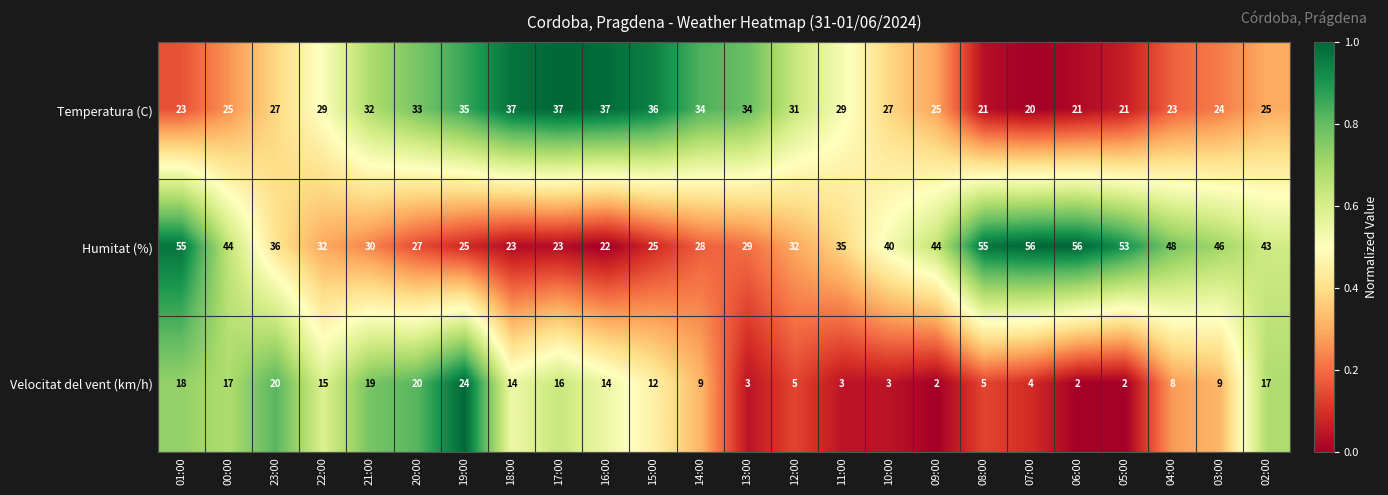

What is the maximum value shown in the chart?

56